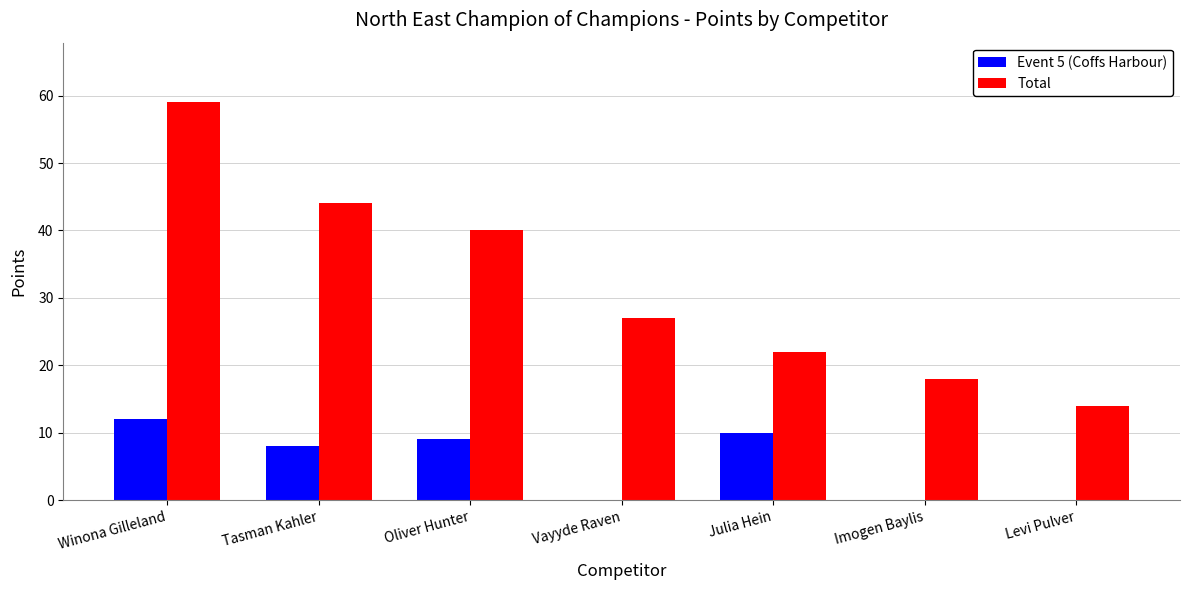

What is the sum of all Event 5 (Coffs Harbour) values?

39